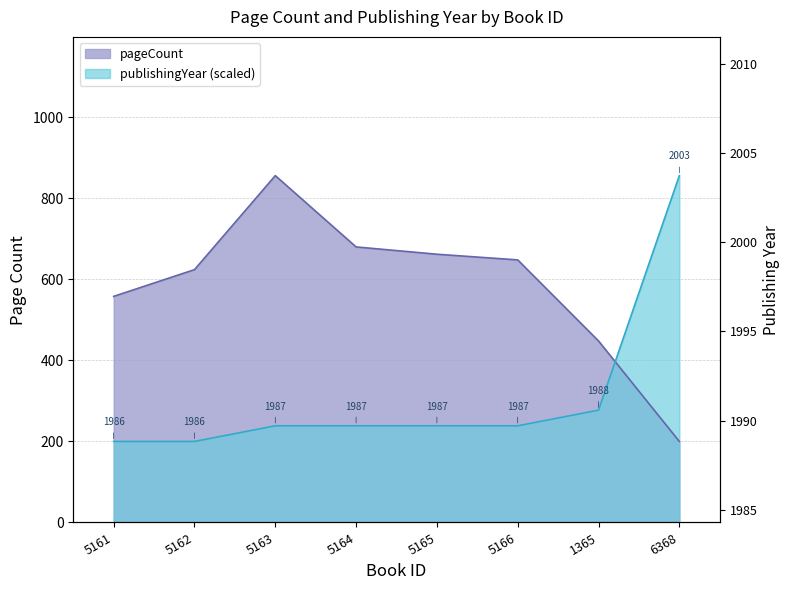

Between 5161 and 6368, which is larger?

5161